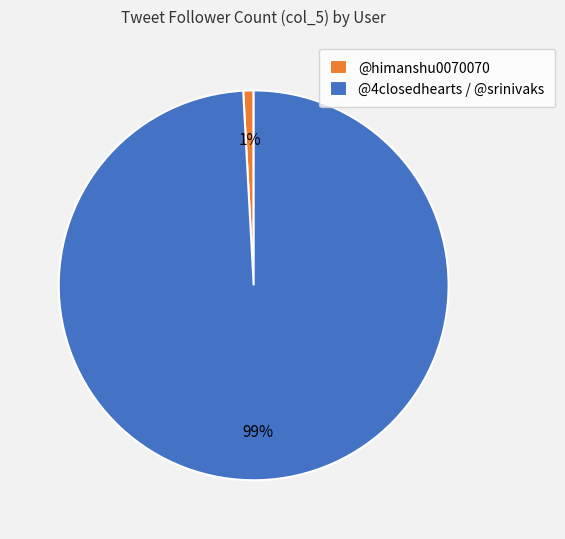

To the nearest percent, what portion does @himanshu0070070 represent?

1%